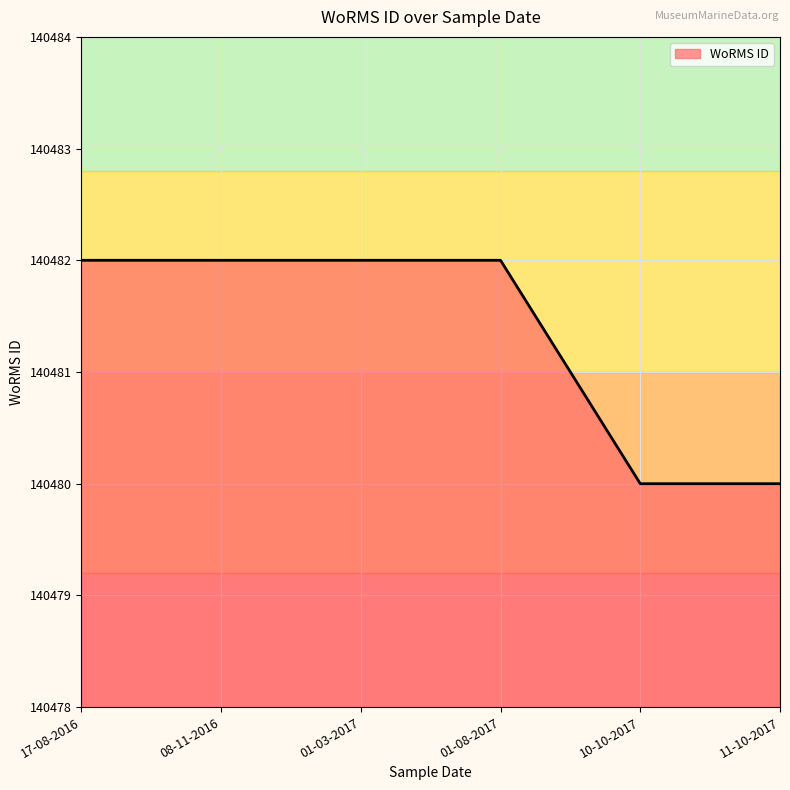

What is the difference between the maximum and minimum values?

2